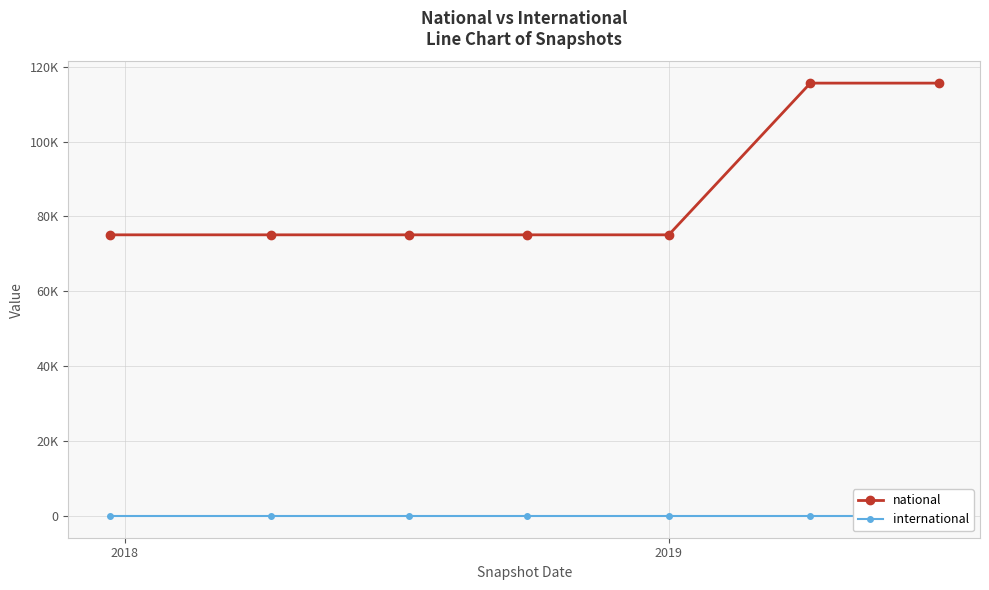

Reading right to left, list all the values displayed in this chart.

national: 115598	115598	75092	75092	75092	75092	75092
international: 0	0	0	0	0	0	0